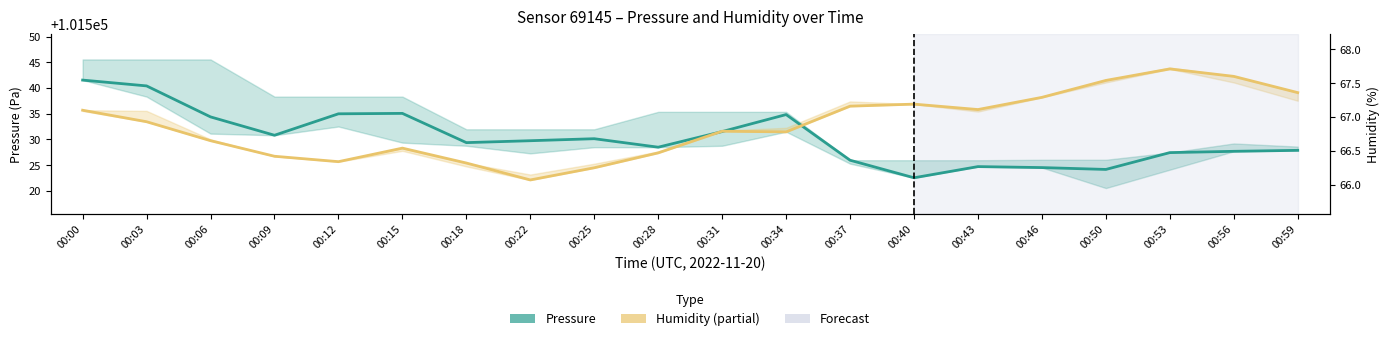

List the labels in order of Pressure value, largest first.

00:00, 00:03, 00:15, 00:12, 00:34, 00:06, 00:31, 00:09, 00:25, 00:22, 00:18, 00:28, 00:59, 00:56, 00:53, 00:37, 00:43, 00:46, 00:50, 00:40